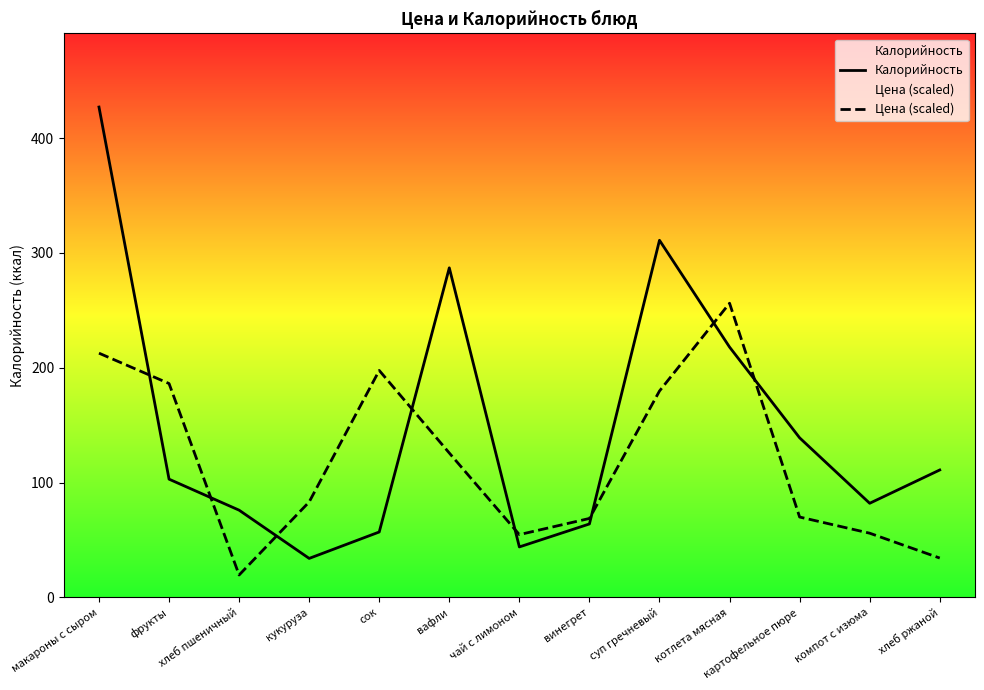

How many intersections are there between Калорийность and Цена (scaled)?

8